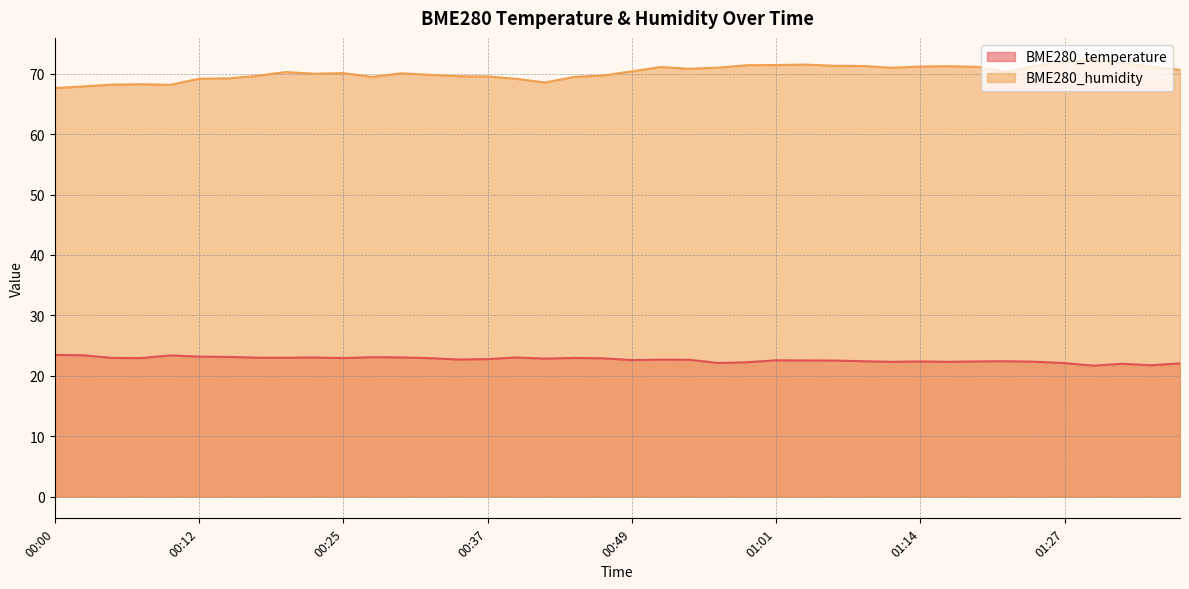

What is the difference between the highest and lowest values at 00:25?

47.2